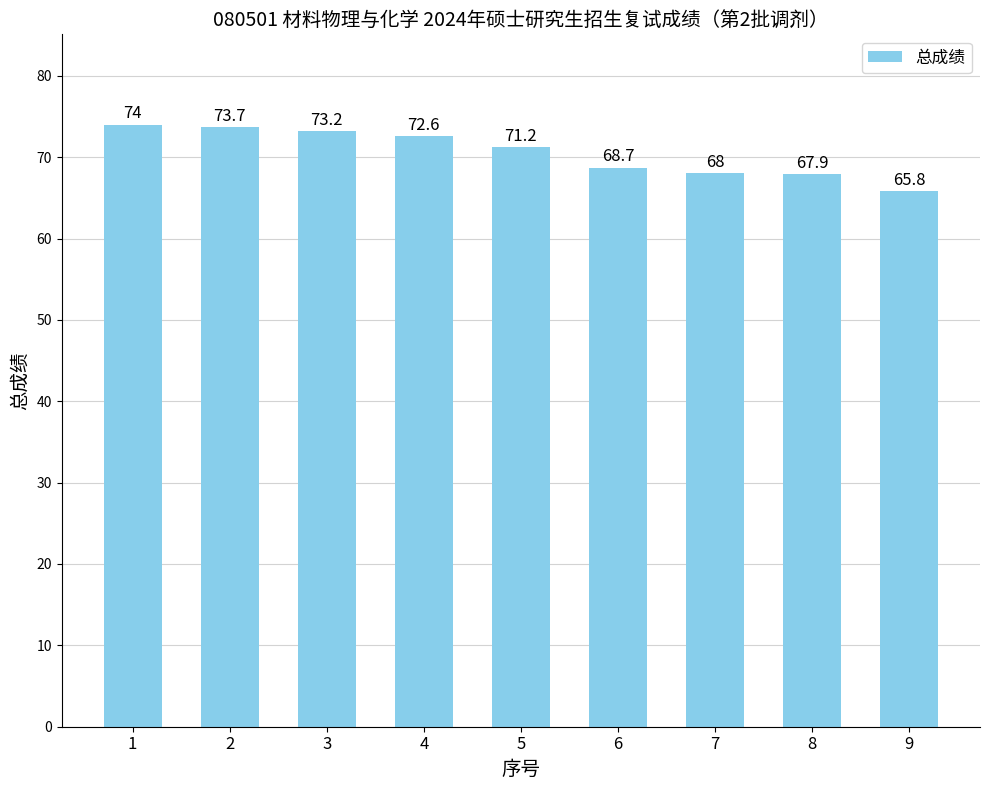

What is the difference between the maximum and minimum values?

8.2